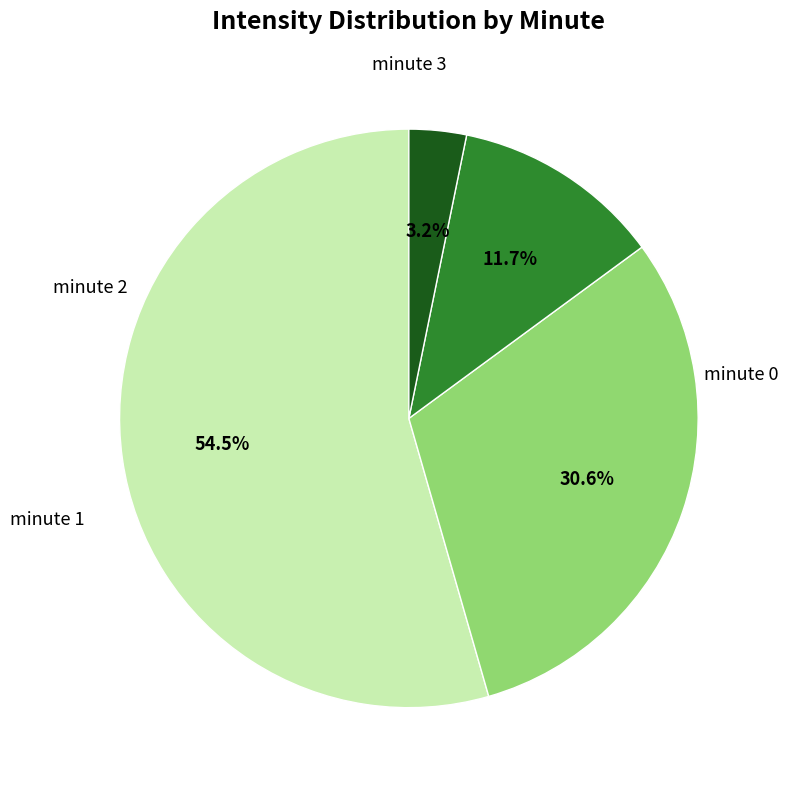

How many segments does this pie chart have?

4